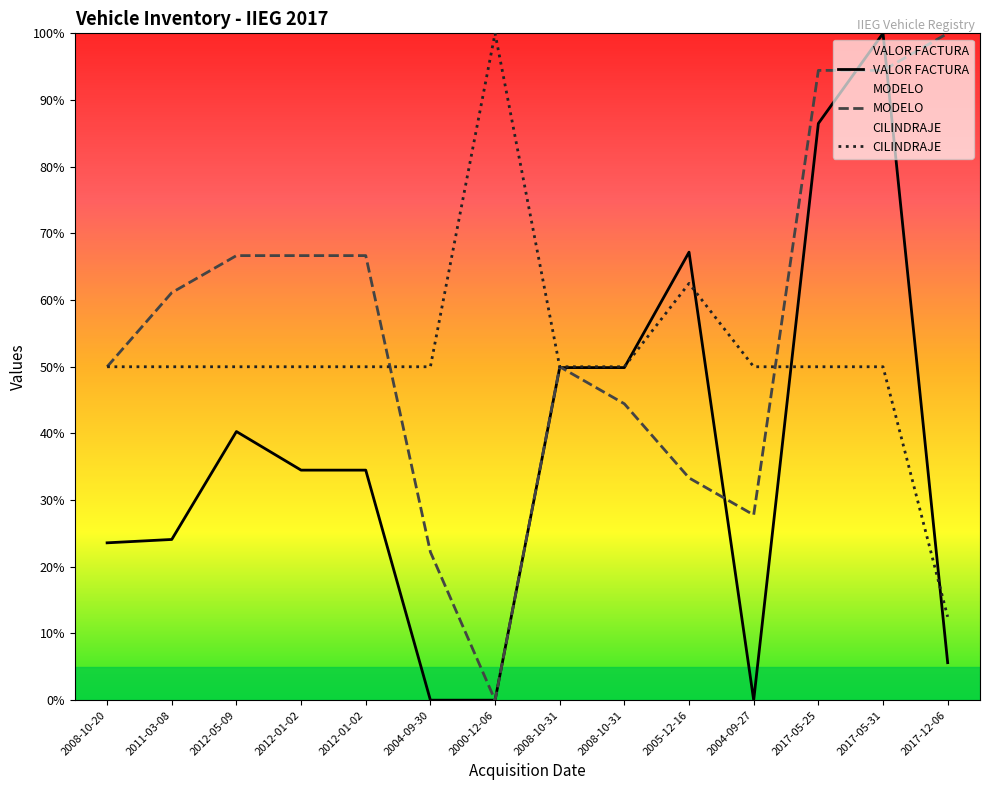

True or false: VALOR FACTURA has more than 1 interior local peaks.

True